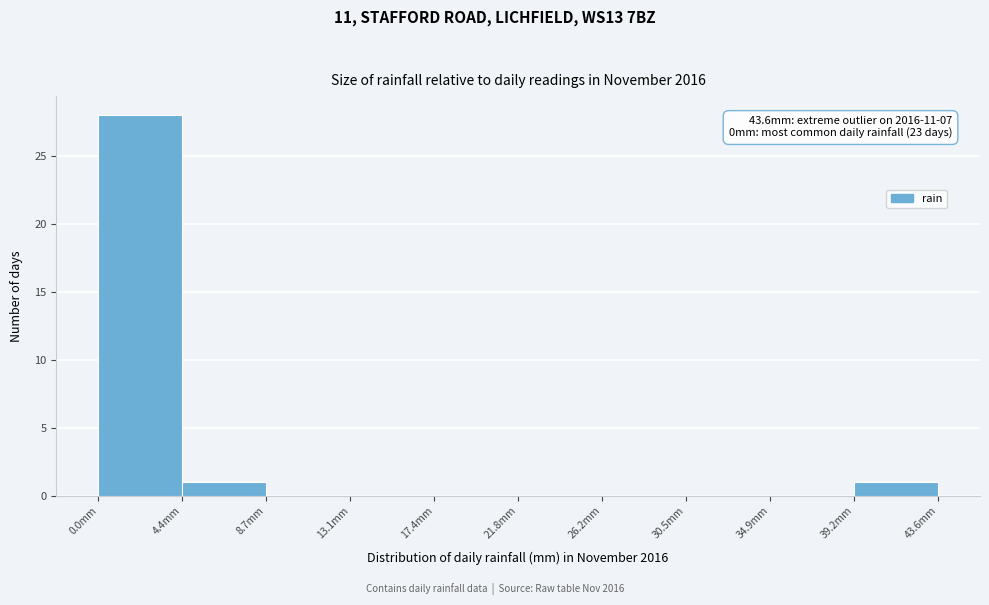

Over which range of the x-axis is the bar tallest?

0.0 to 4.5